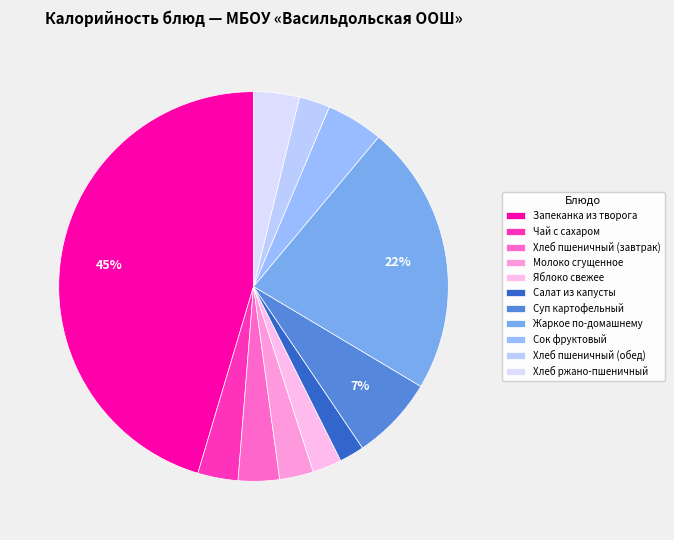

How many slices are in this pie chart?

11